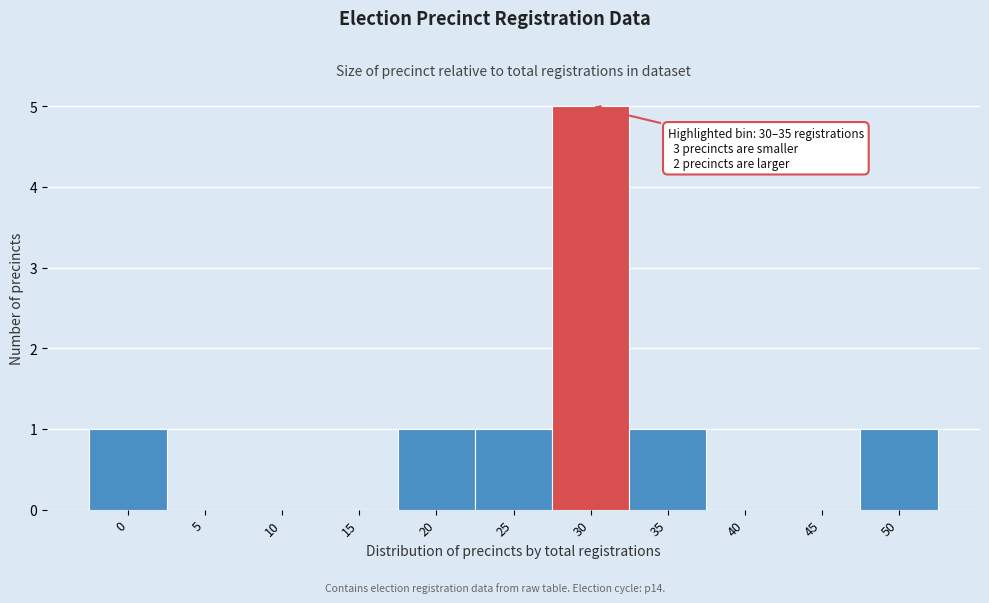

Reading left to right, transcribe all the data shown in this chart.

0=1	5=0	10=0	15=0	20=1	25=1	30=5	35=1	40=0	45=0	50=1